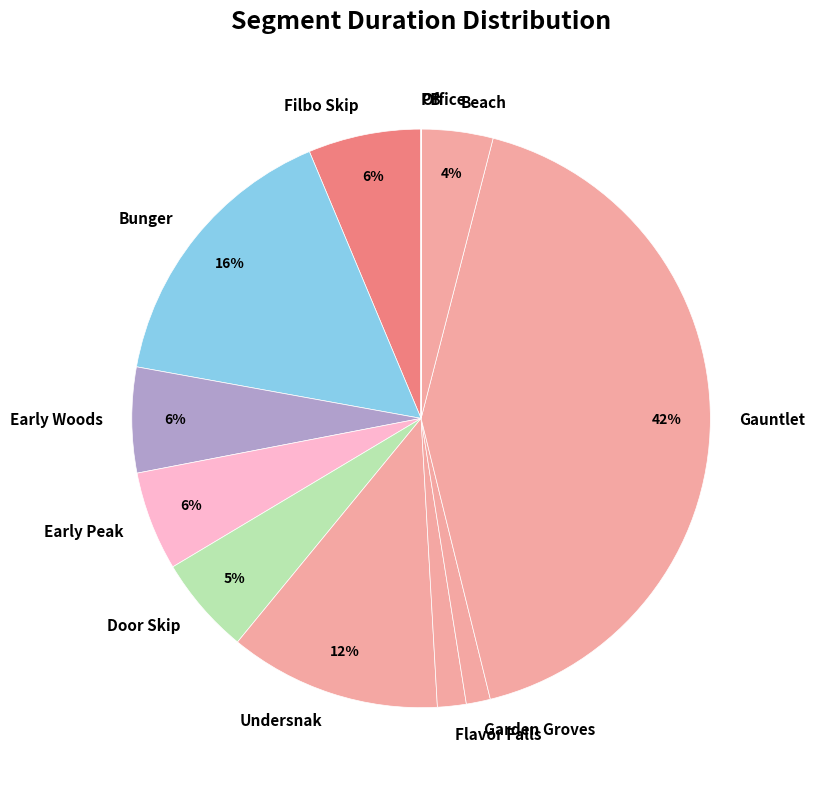

Which has a higher value, Early Peak or Beach?

Early Peak